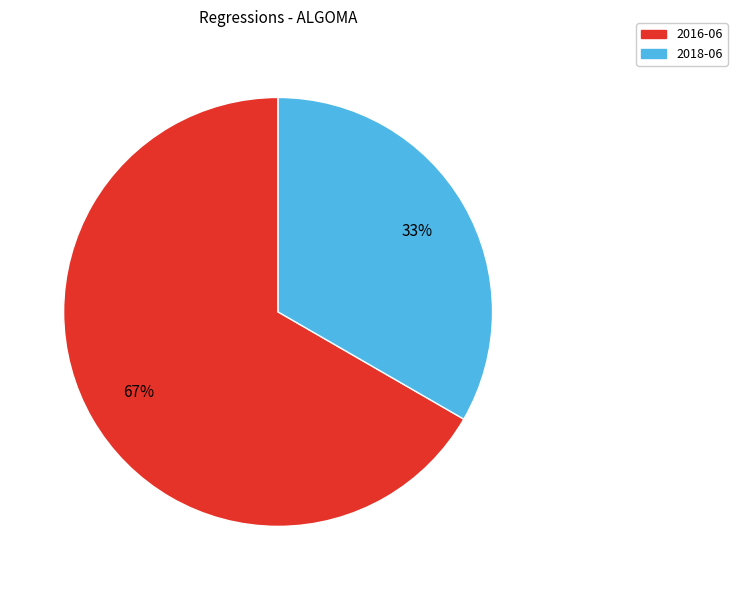

Rank the categories by value from lowest to highest.

2018-06, 2016-06